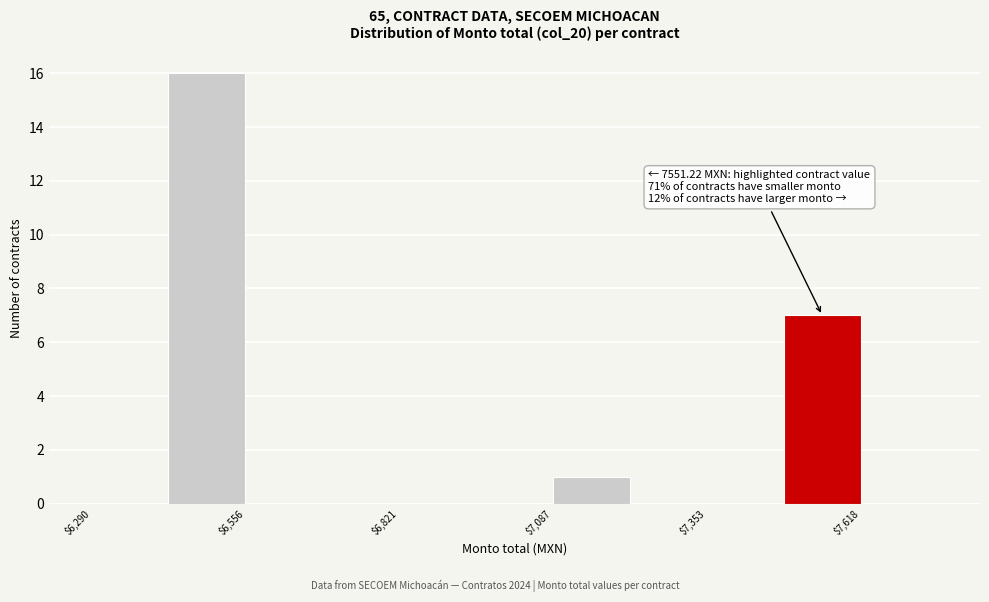

Around what value on the x-axis is the tallest bar? Give the approximate position of its centre, as read against the axis.

6500